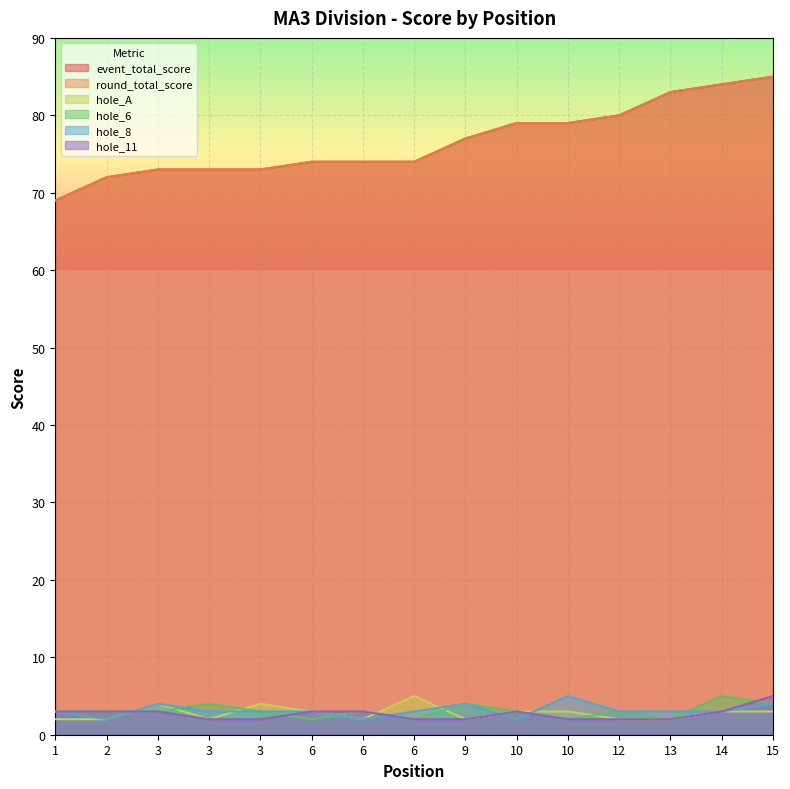

What is the sum of all round_total_score values?

1149